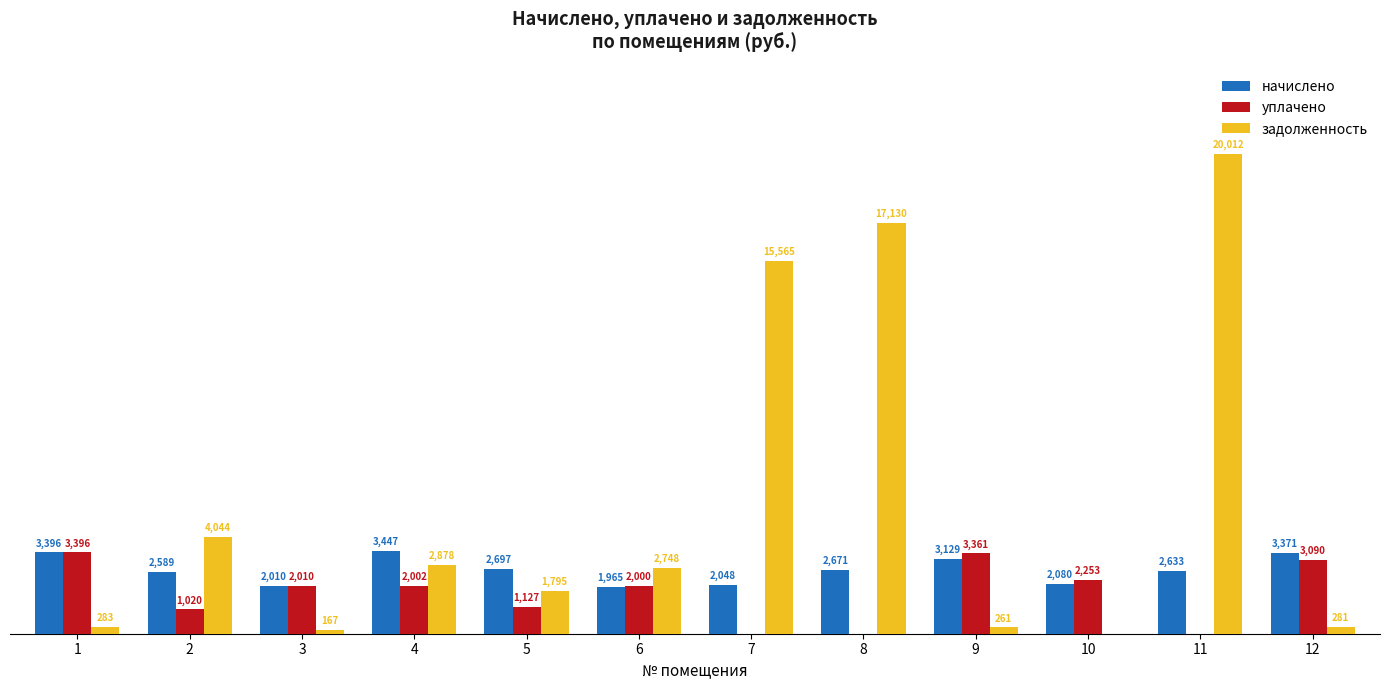

What are all the series names shown in the legend?

начислено, уплачено, задолженность